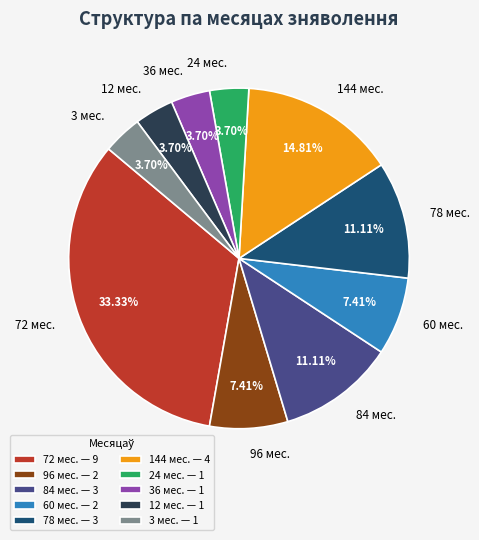

Does 84 мес. represent more than half of the total?

No